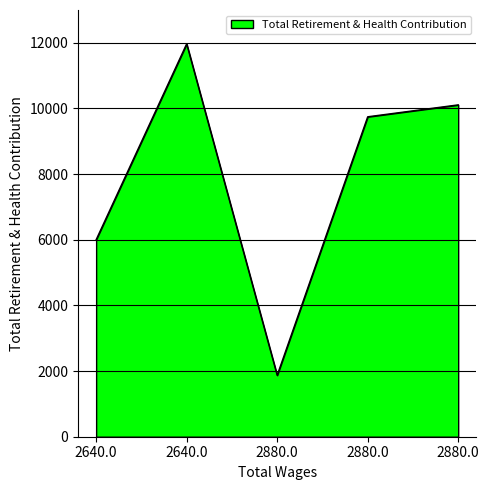

At which category does the data reach its first local valley?

2880.0